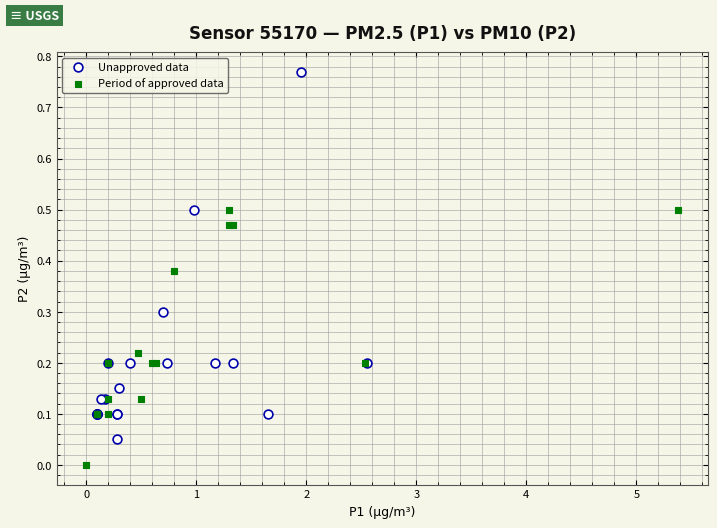

Which series reaches the minimum Y coordinate?

Period of approved data